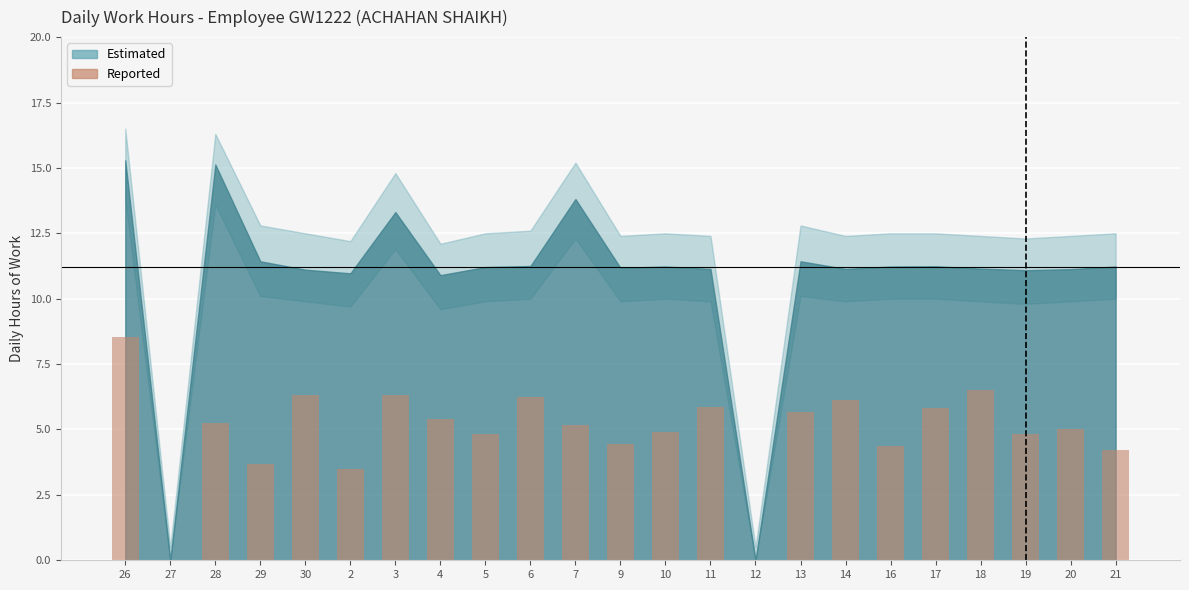

Reading right to left, what are all the values shown in this chart?

21=4.2	20=5.0	19=4.8	18=6.5	17=5.8	16=4.4	14=6.1	13=5.7	12=0.0	11=5.8	10=4.9	9=4.4	7=5.2	6=6.2	5=4.8	4=5.4	3=6.3	2=3.5	30=6.3	29=3.7	28=5.3	27=0.0	26=8.5